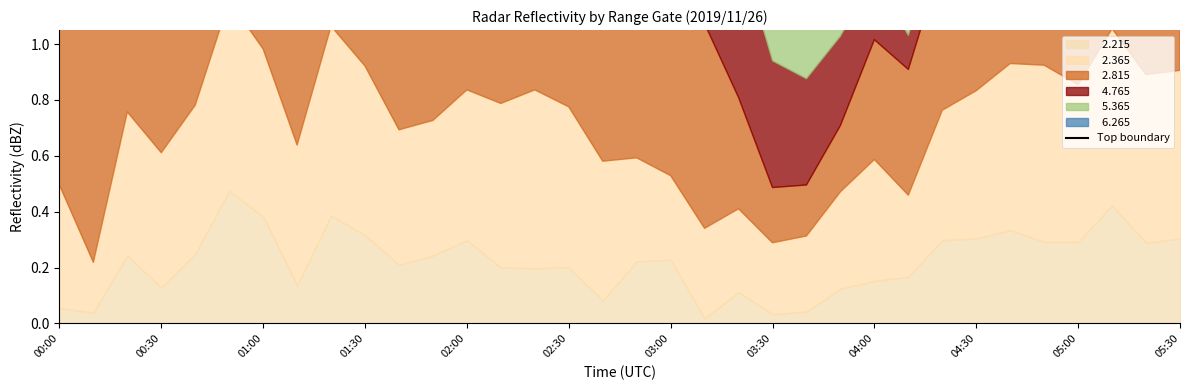

At which label does the data first exceed 2?

00:00